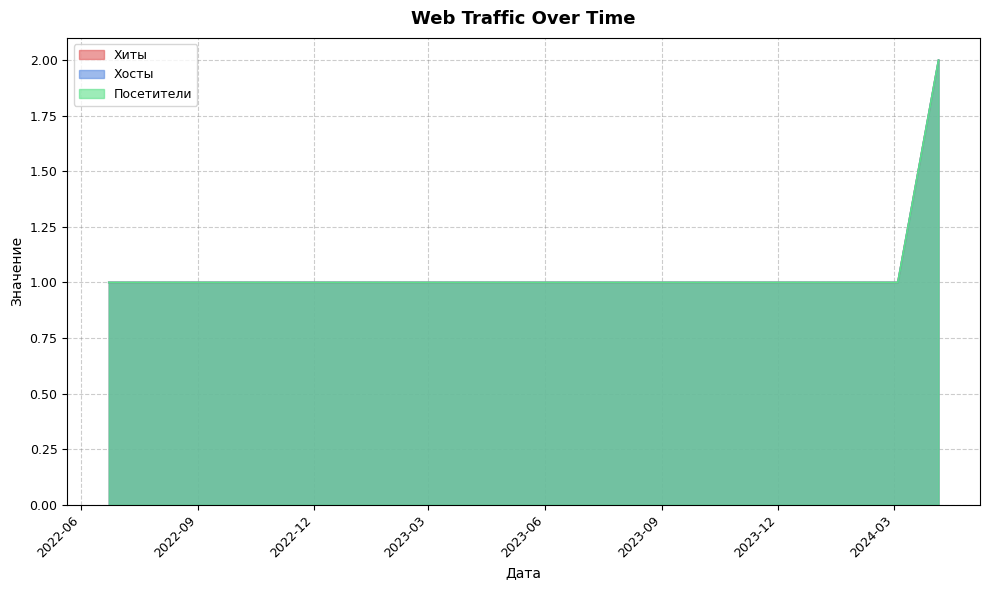

At which category is the sum across all series the highest?

2024-04-05